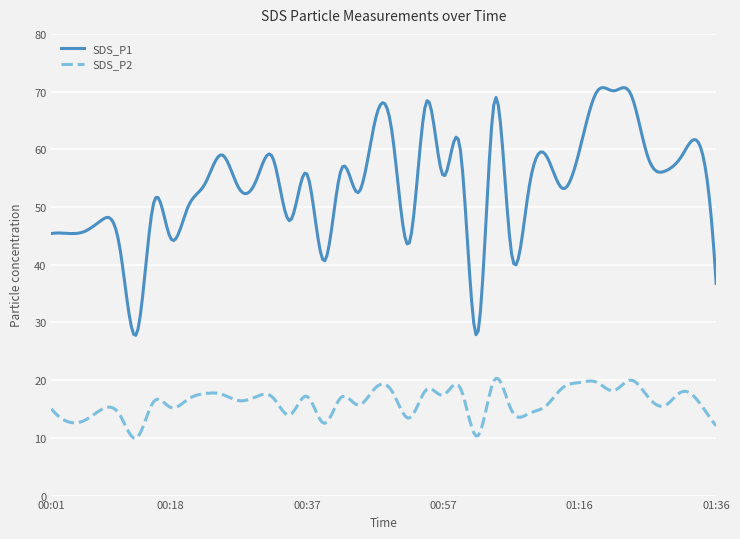

Rank the series by their average value, from highest to lowest.

SDS_P1, SDS_P2